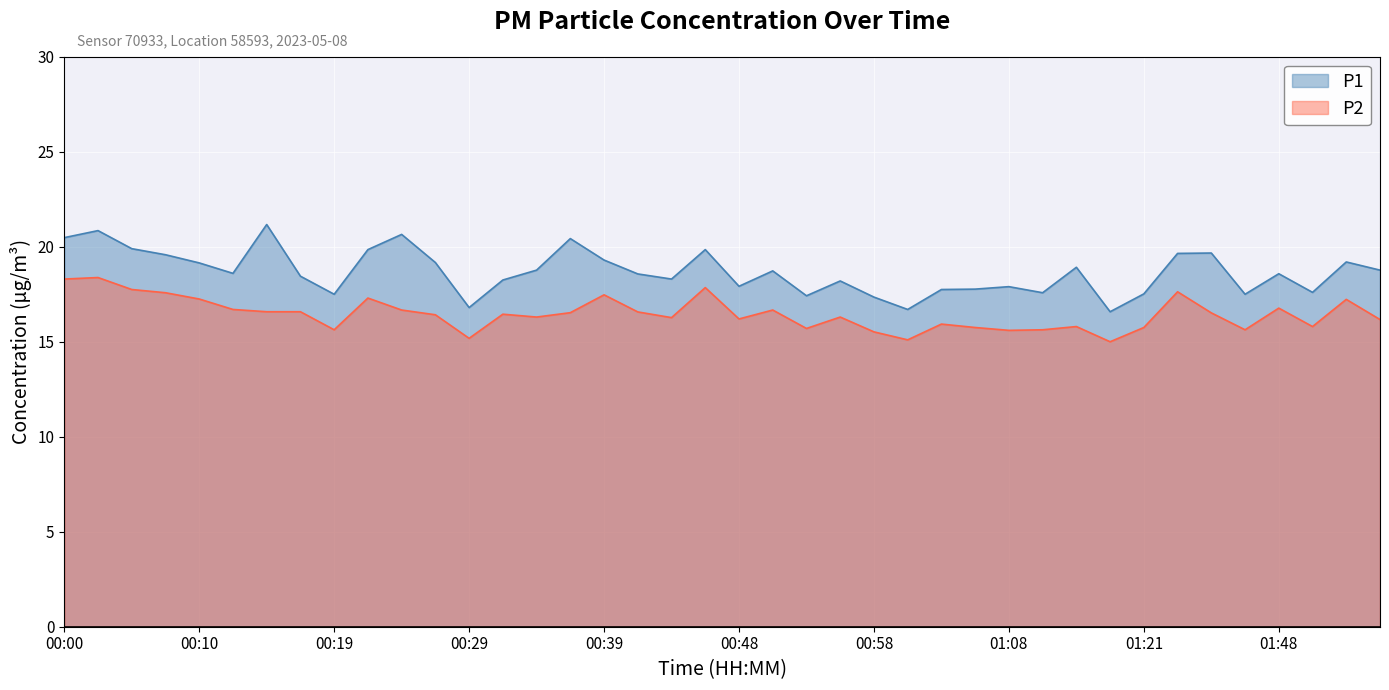

True or false: P1 and P2 intersect in this chart.

False